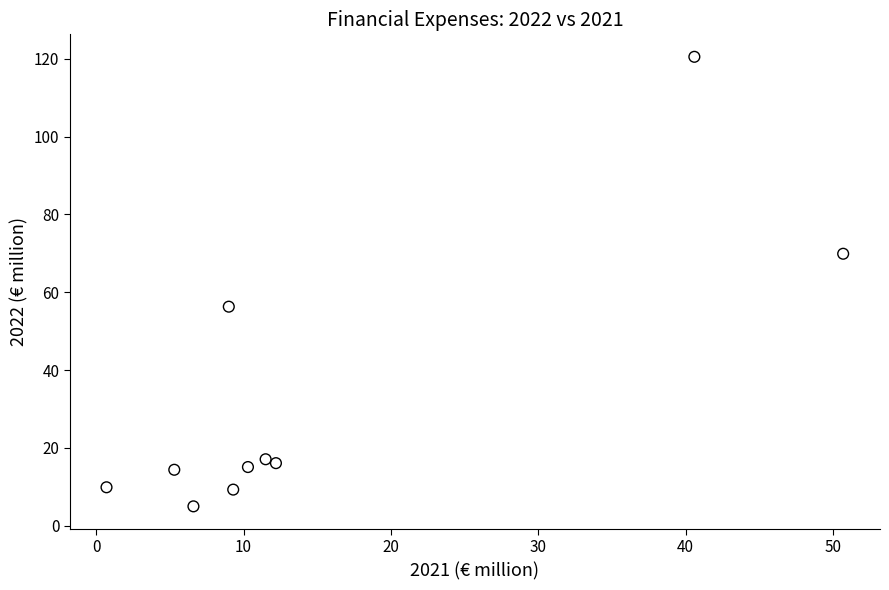

What Y value in the scatter plot is closest to 62?

56.3